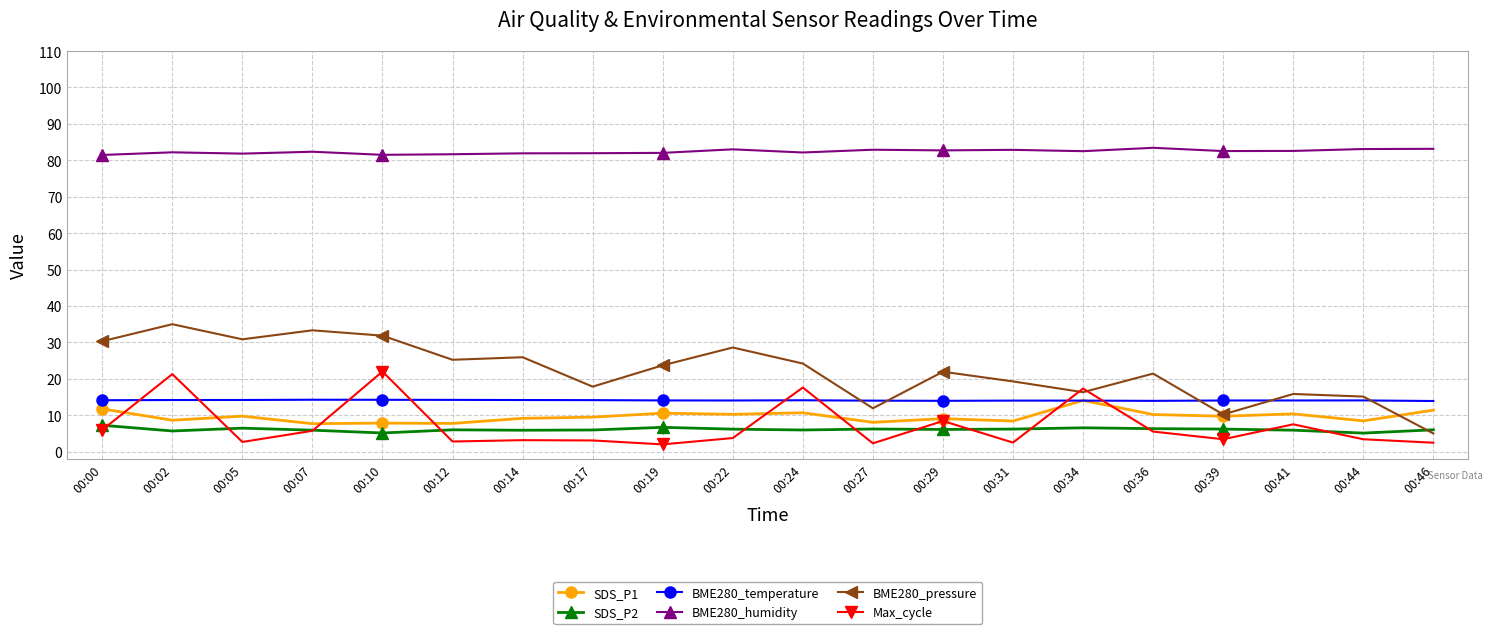

How many series are shown in this chart?

6